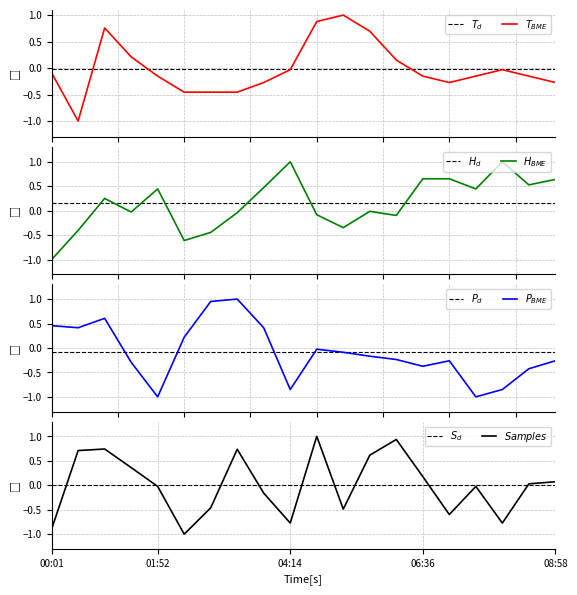

What position from the left is 01:26?

4